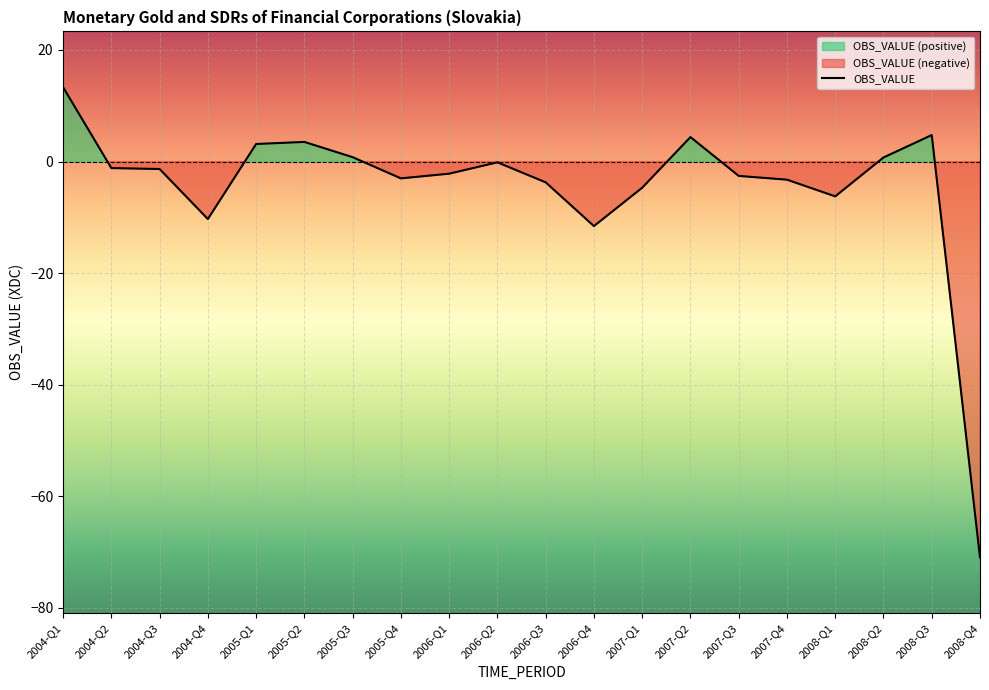

What is the value of the 7th point from the left?

0.8